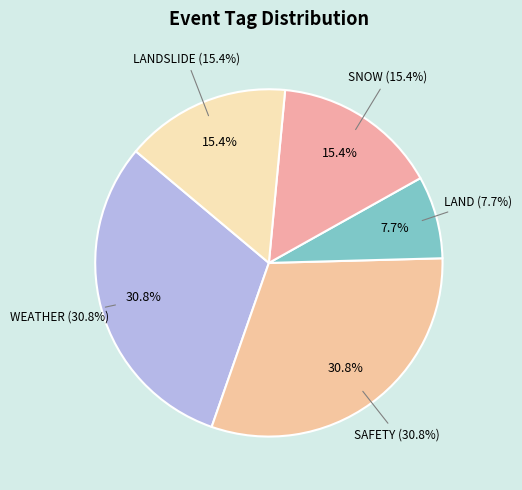

True or false: SAFETY accounts for 18% of the total.

False